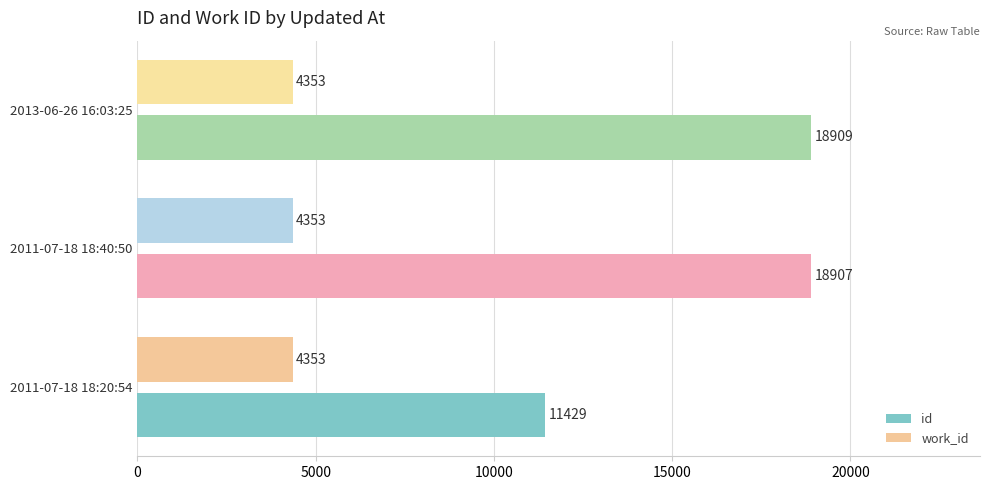

At which category is the sum across all series the highest?

2013-06-26 16:03:25